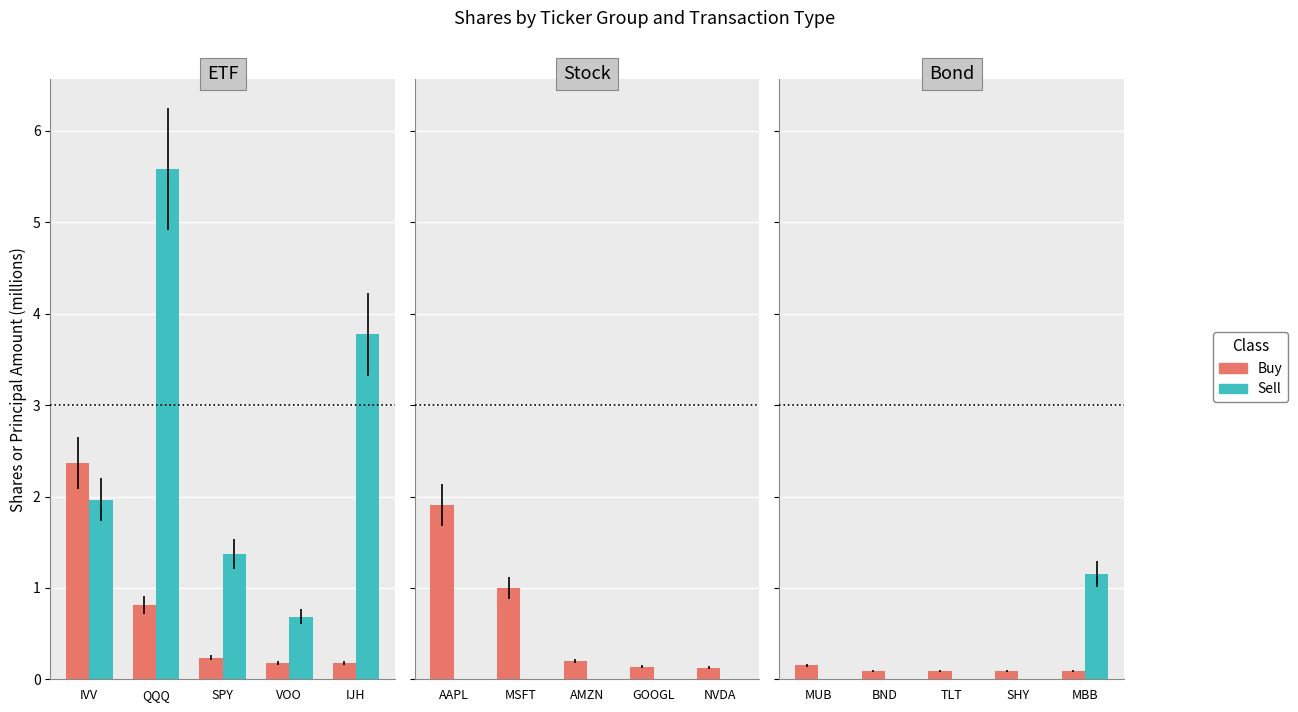

At MBB, list the series in order from smallest to largest.

Buy, Sell